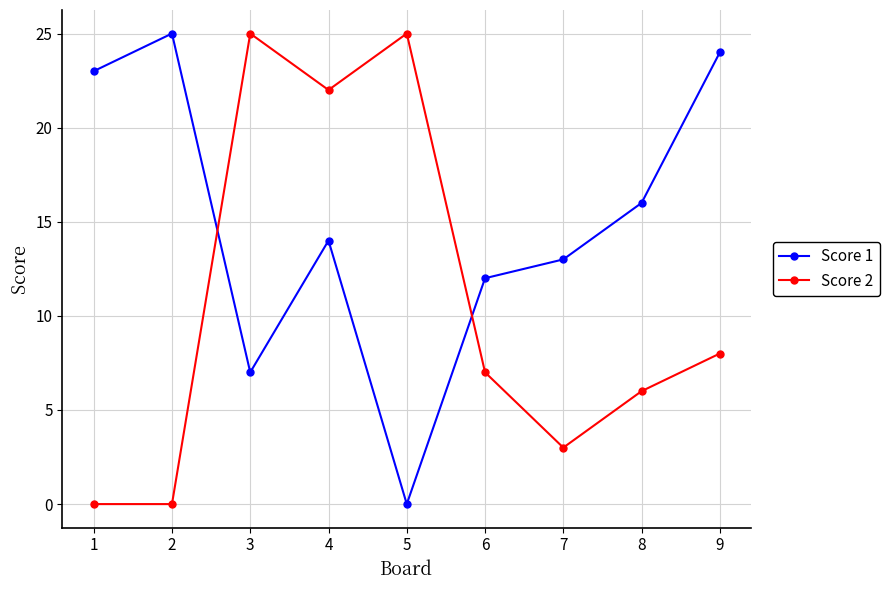

What is the maximum value for Score 1?

25